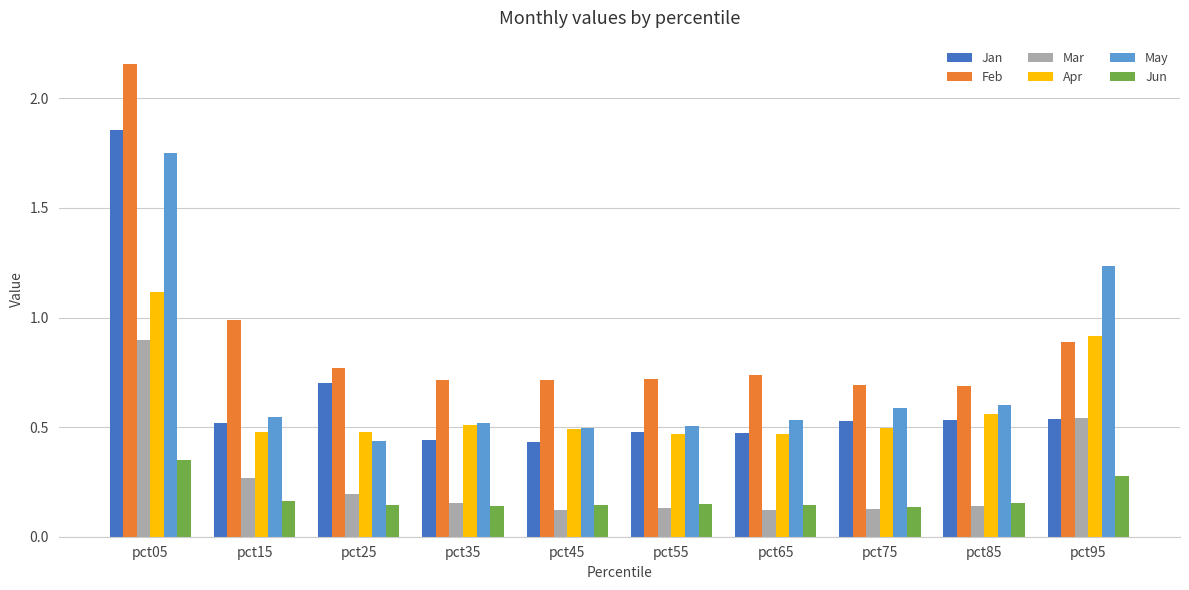

What is the difference between the maximum and minimum values in the Jan series?

1.4